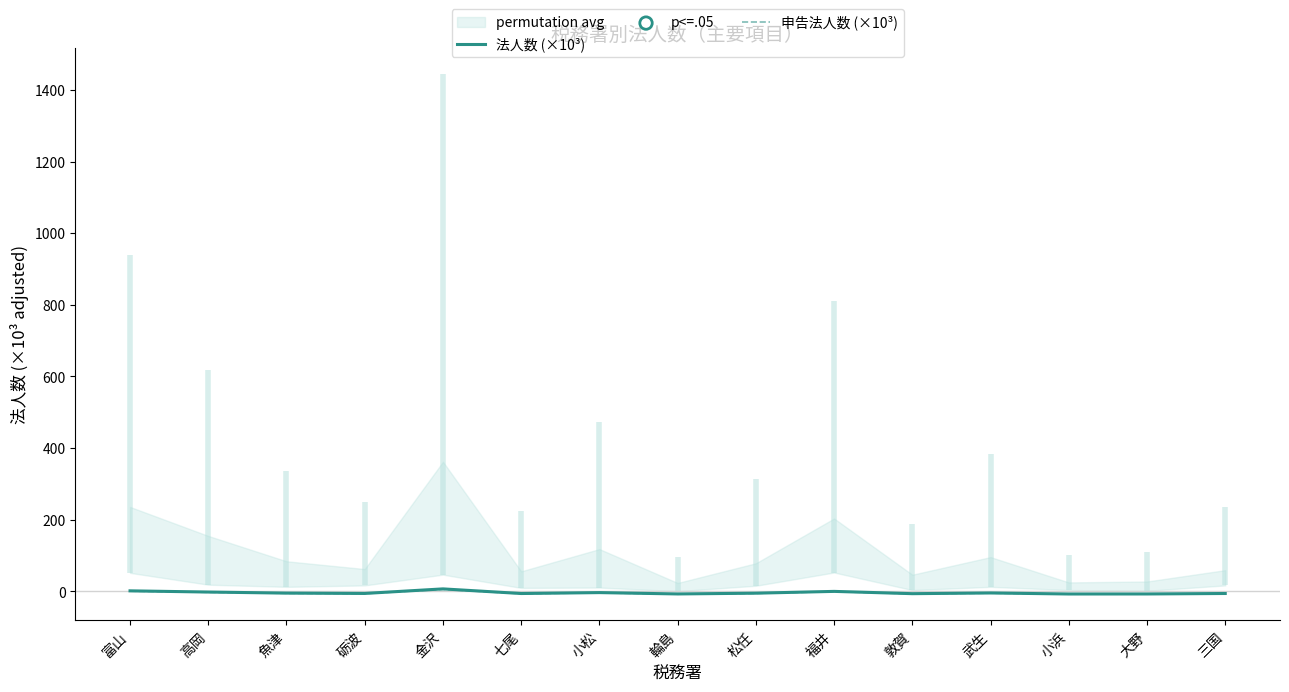

Is the value of 申告法人数 (×10³) at 七尾 greater than the value of 法人数 (×10³) at 小松?

No